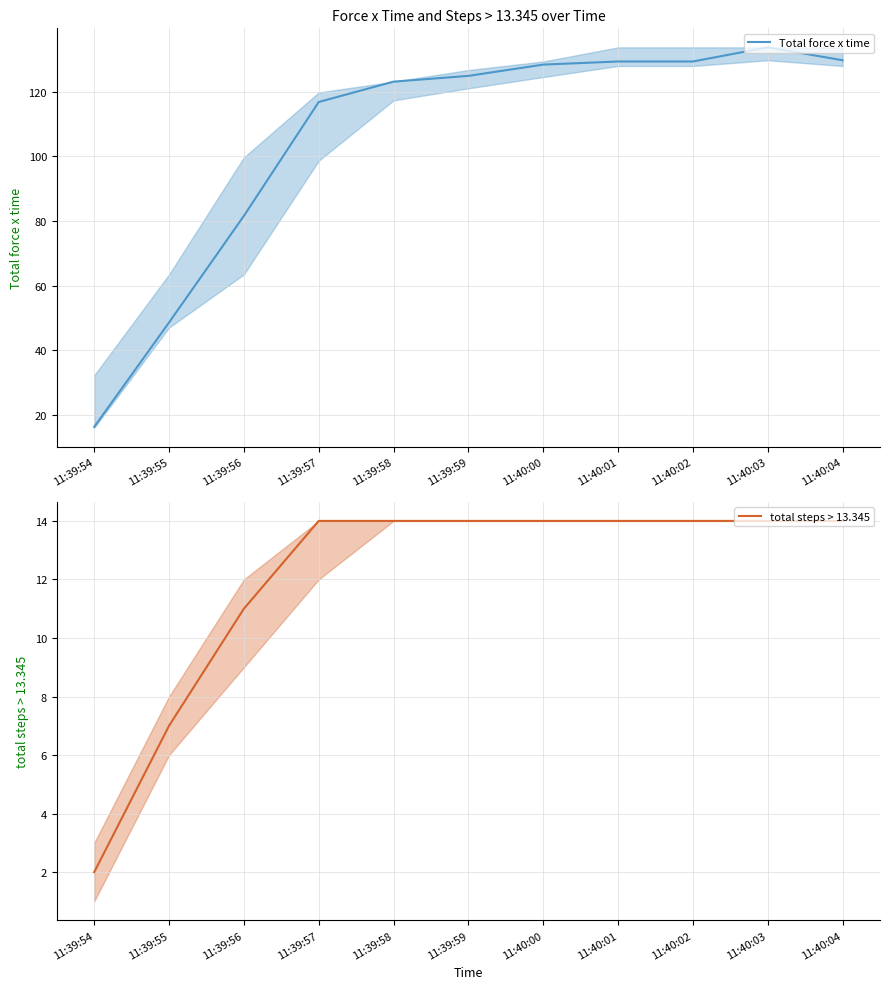

The value of Total force x time at 11:40:02 is 50.6. True or false?

False